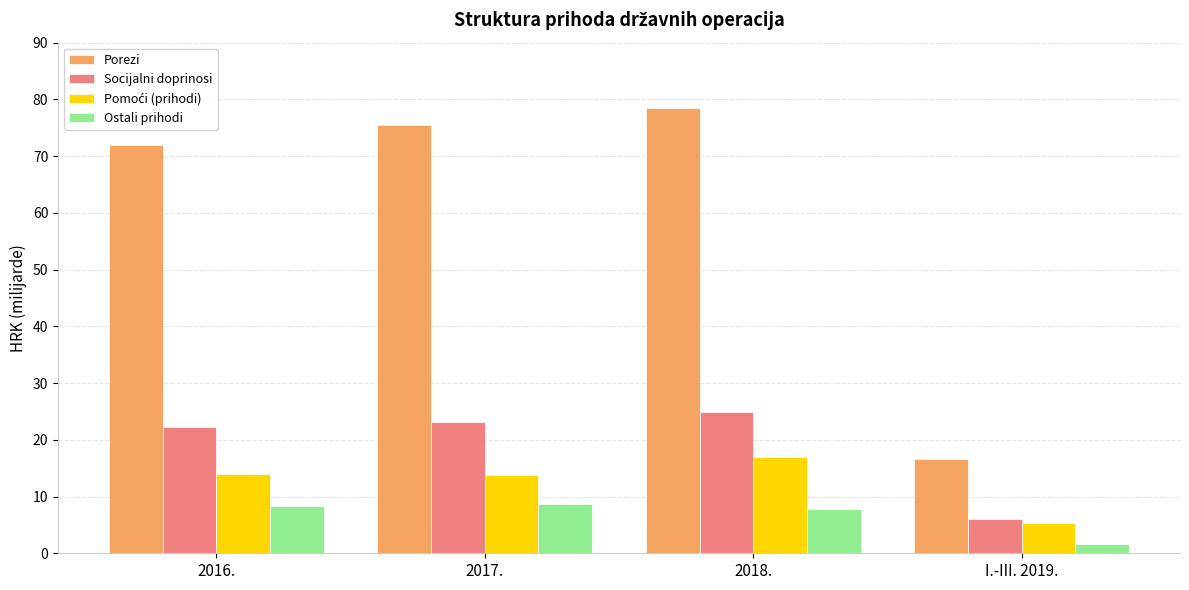

List the labels in order of Porezi value, largest first.

2018., 2017., 2016., I.-III. 2019.